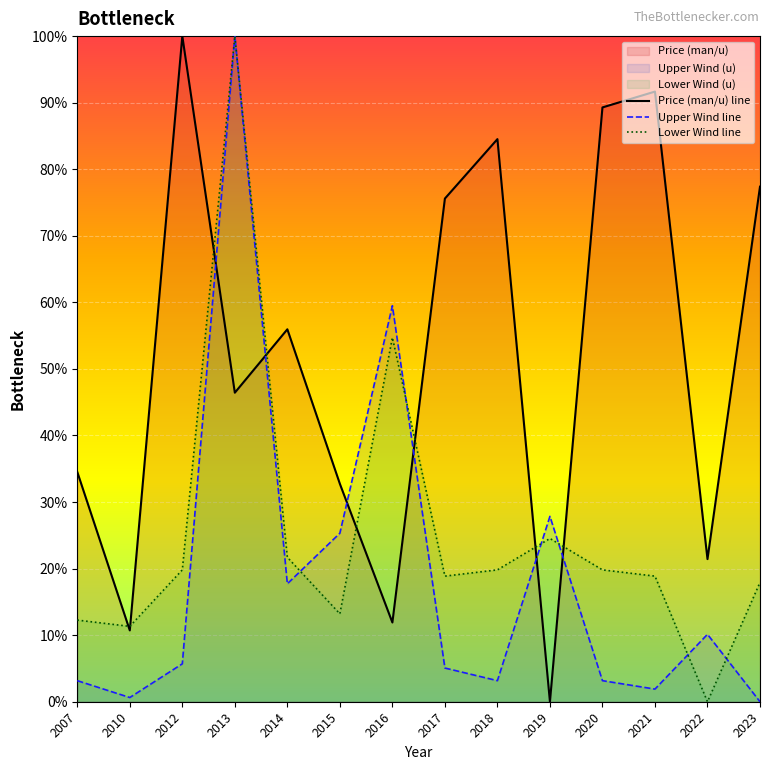

How many series are shown in this chart?

3